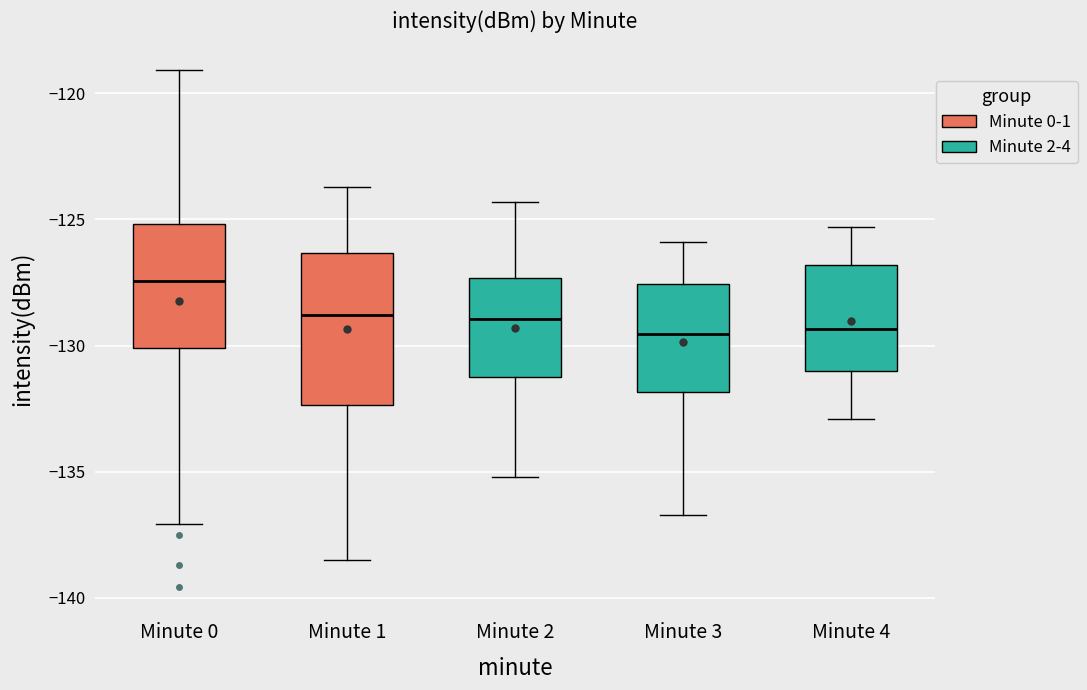

Reading left to right, transcribe this box plot: for each box, give where its median line is, the range the box spans, and where its two whiskers end, as read against the y-axis. The values are not printed on the chart, so give them approximately, as read against the axis.

Minute 0: median -127.5, box -130.0 to -125.0, whiskers -137.0 to -119.0
Minute 1: median -129.0, box -132.5 to -126.5, whiskers -138.5 to -123.5
Minute 2: median -129.0, box -131.0 to -127.5, whiskers -135.0 to -124.5
Minute 3: median -129.5, box -132.0 to -127.5, whiskers -136.5 to -126.0
Minute 4: median -129.5, box -131.0 to -127.0, whiskers -133.0 to -125.5